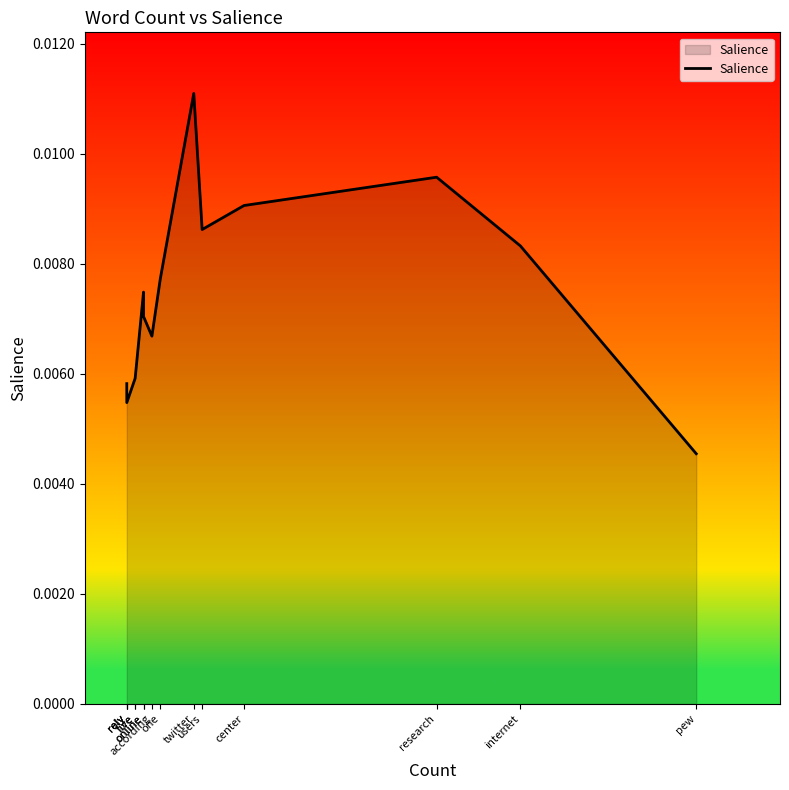

The value at rely is 0.0. True or false?

False